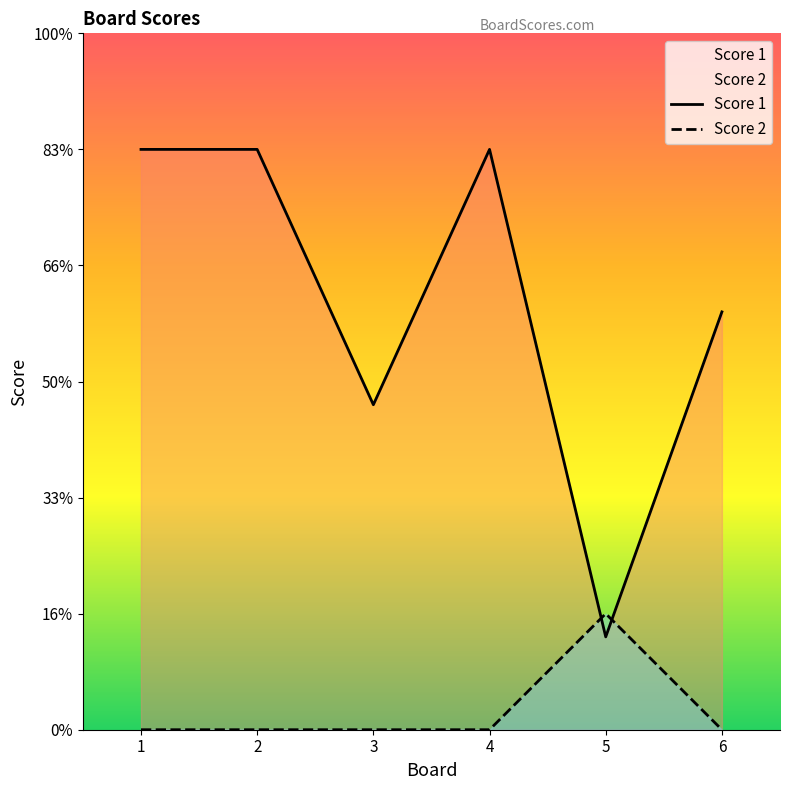

Rank the series at 3 from highest to lowest value.

Score 1, Score 2